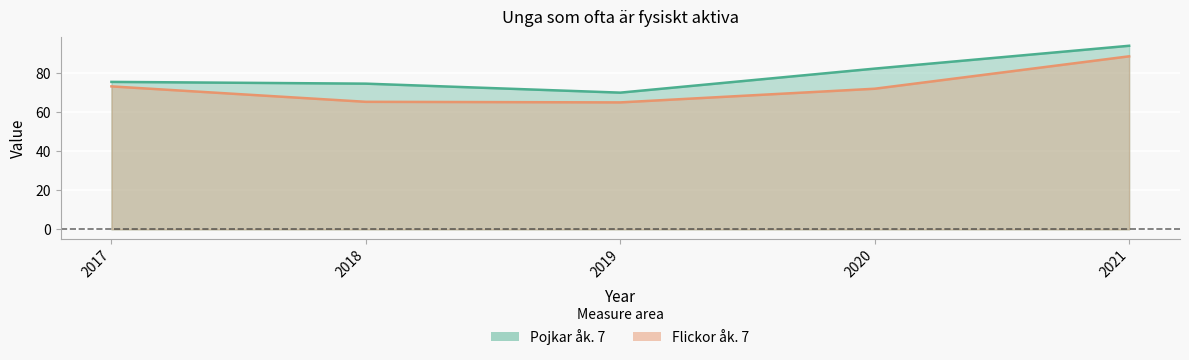

How many interior local valleys does the Pojkar åk. 7 series have?

1